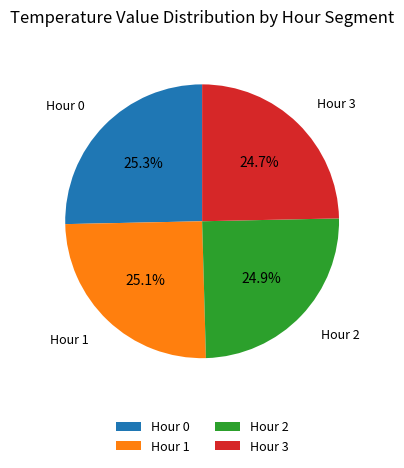

To the nearest percent, what is the average slice percentage?

25%